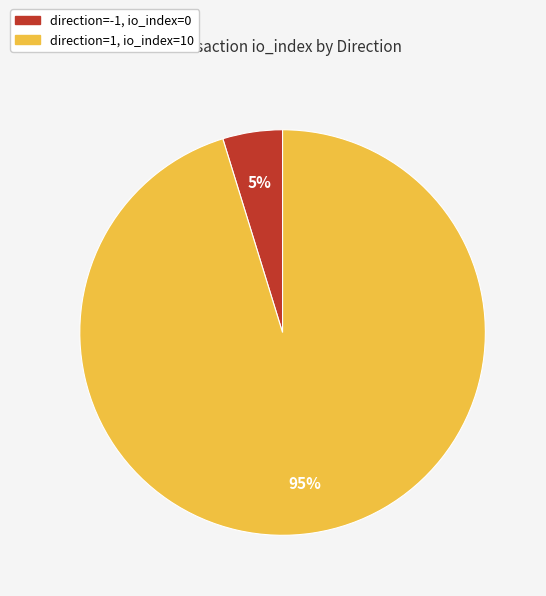

To the nearest percent, what is the difference between the largest and smallest slice percentages?

90%